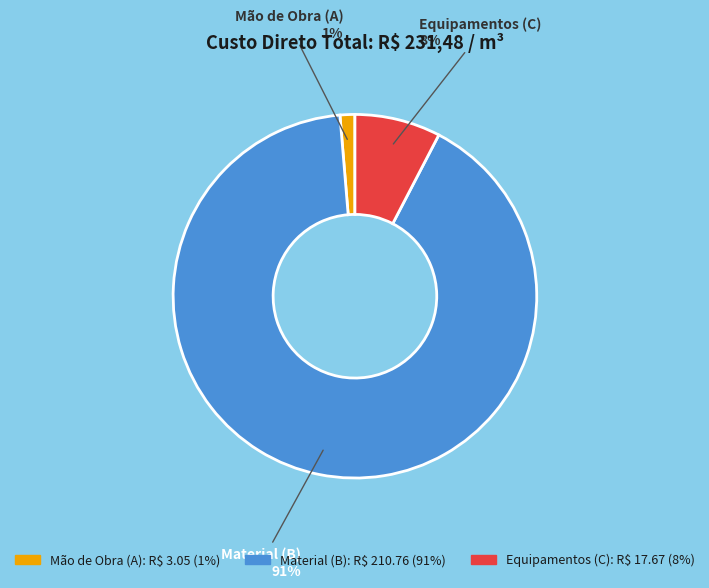

Is it true that Mão de Obra (A) is 1% of the pie?

True